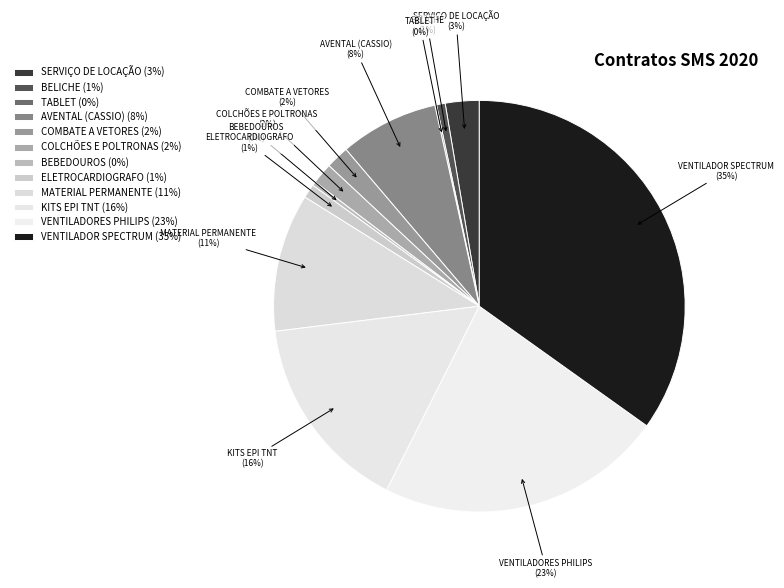

Is it true that COLCHÕES E POLTRONAS is 2% of the pie?

True